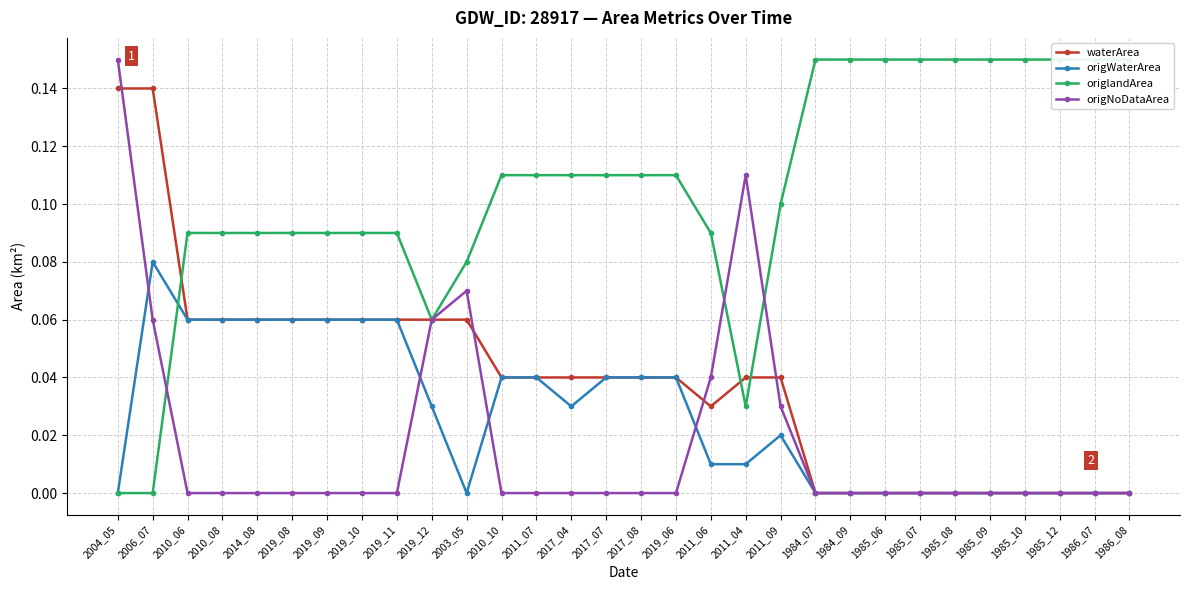

Which series changed the most between 2019_08 and 1985_09?

waterArea